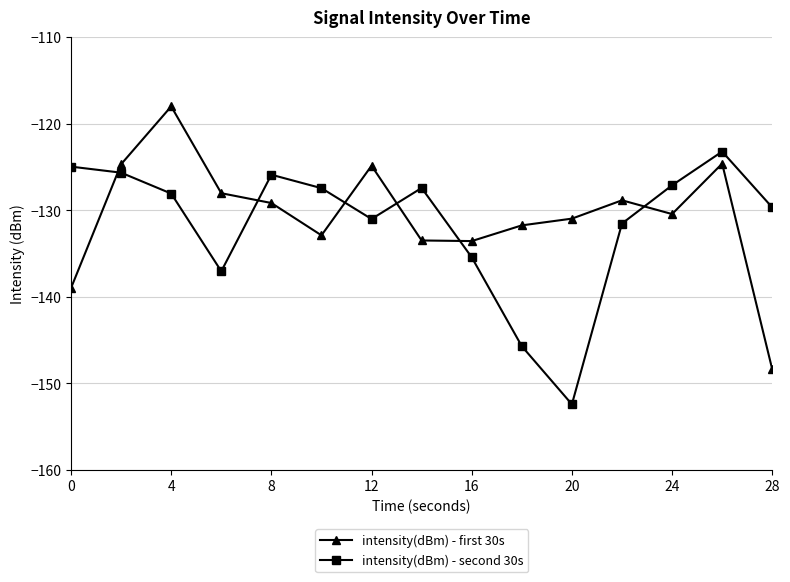

How many interior local peaks does the intensity(dBm) - second 30s series have?

3